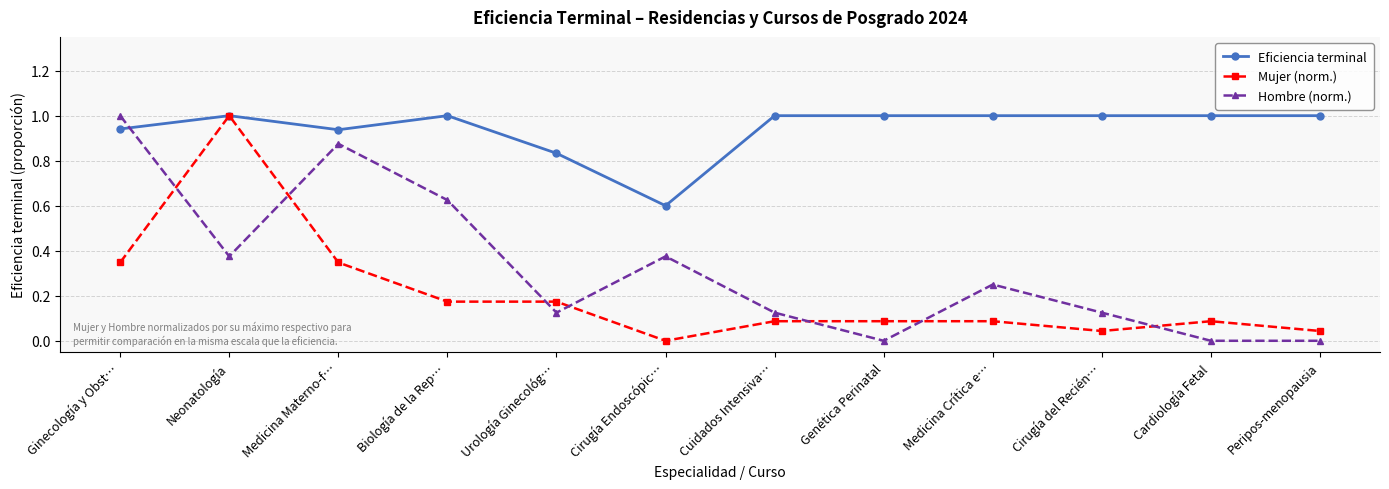

Where do Eficiencia terminal and Hombre (norm.) first cross each other?

Ginecología y Obst… and Neonatología